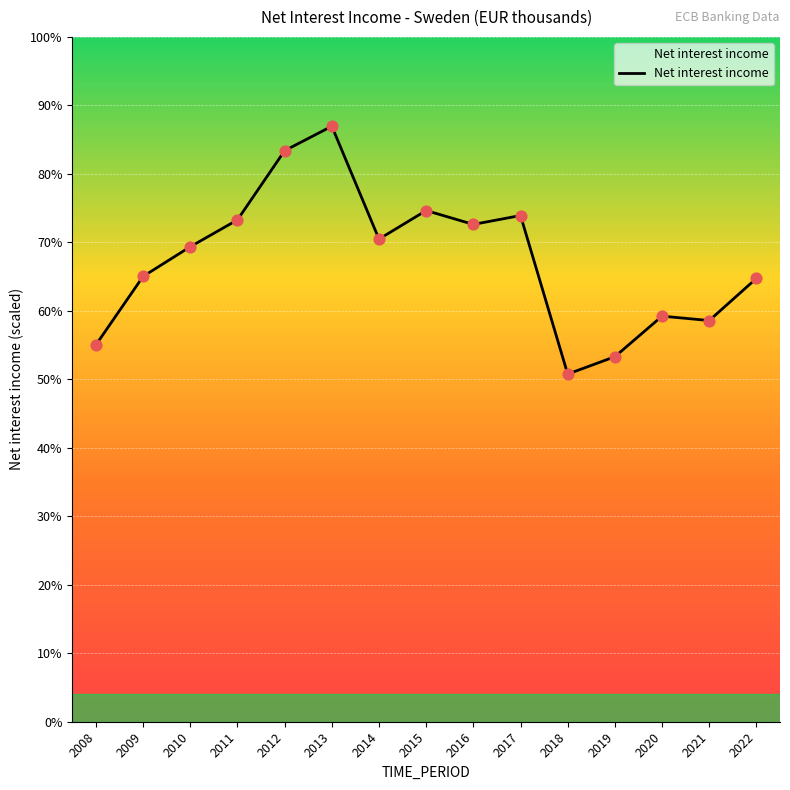

Approximately how many times larger is the value at 2011 compared to 2016?

1.0